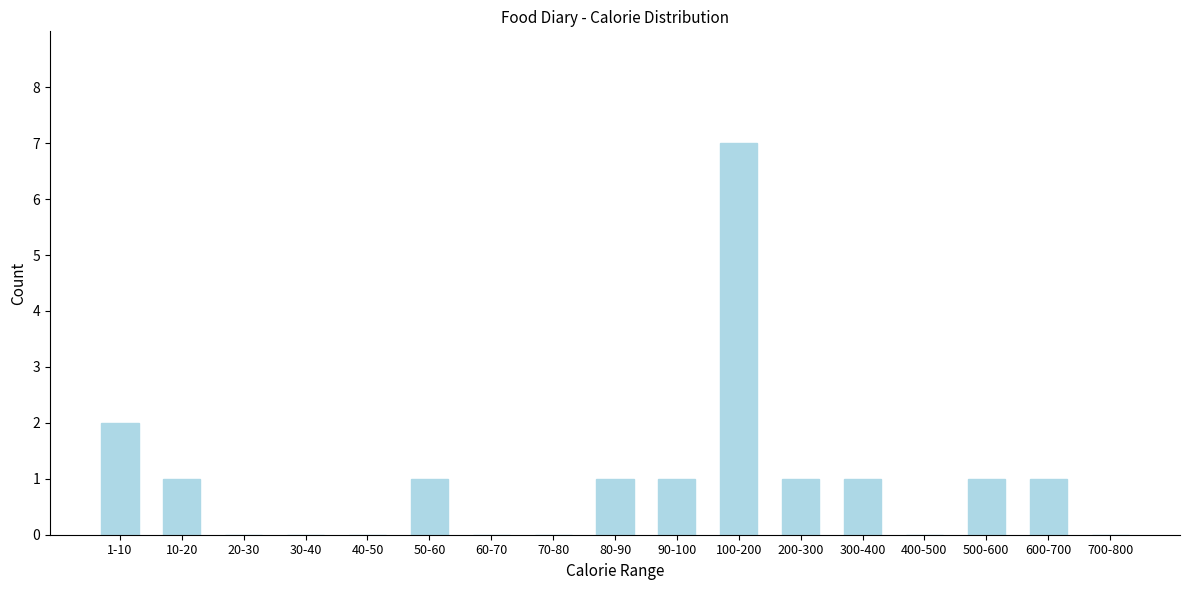

Reading right to left, transcribe all the data shown in this chart.

700-800=0	600-700=1	500-600=1	400-500=0	300-400=1	200-300=1	100-200=7	90-100=1	80-90=1	70-80=0	60-70=0	50-60=1	40-50=0	30-40=0	20-30=0	10-20=1	1-10=2